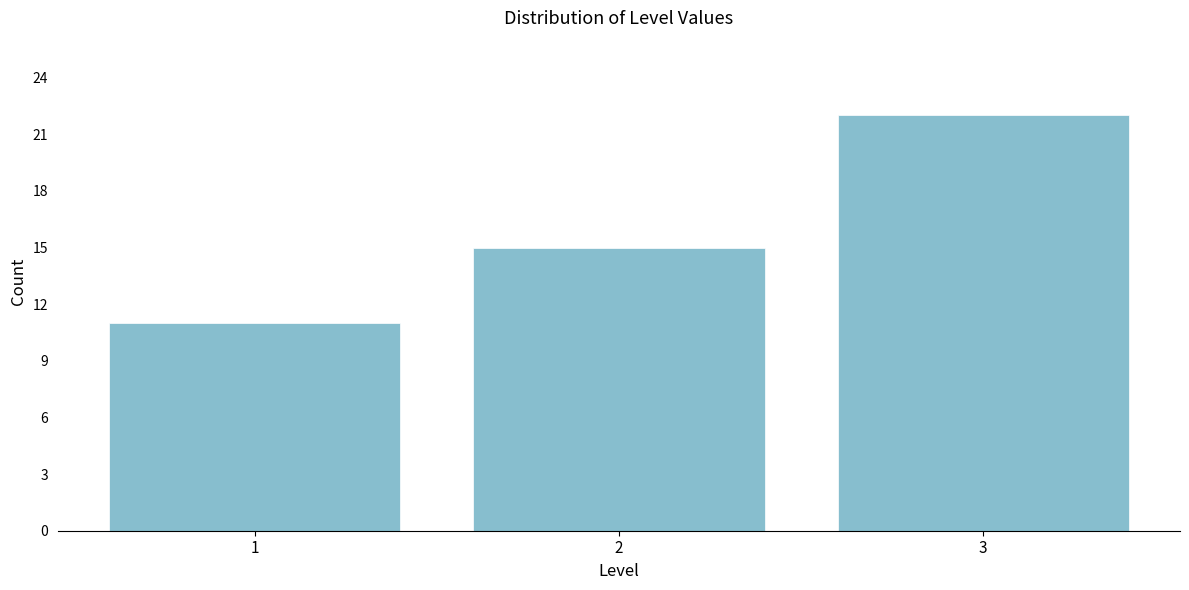

Reading left to right, list all the values displayed in this chart.

11	15	22